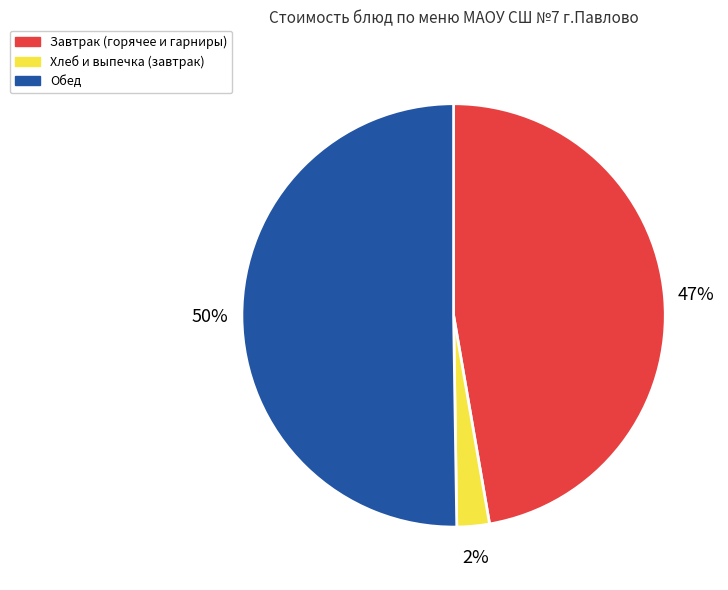

The Хлеб и выпечка (завтрак) slice represents 14% of the pie. True or false?

False